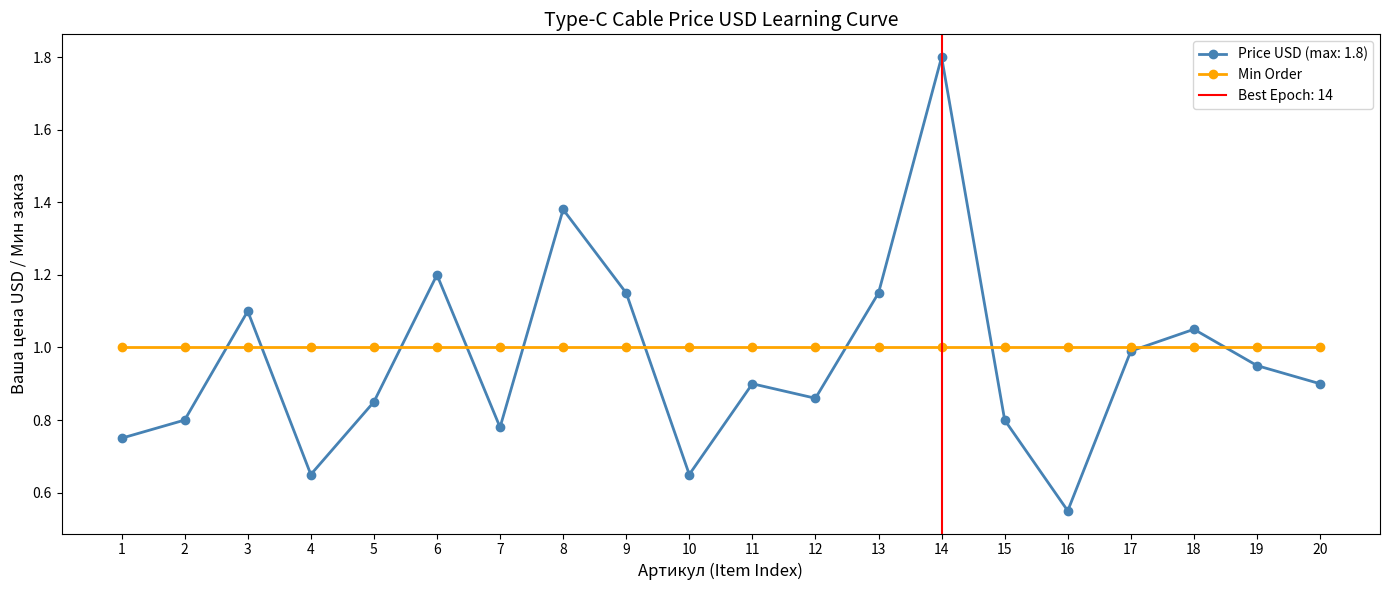

What is the lowest value of the Min Order series?

1.0